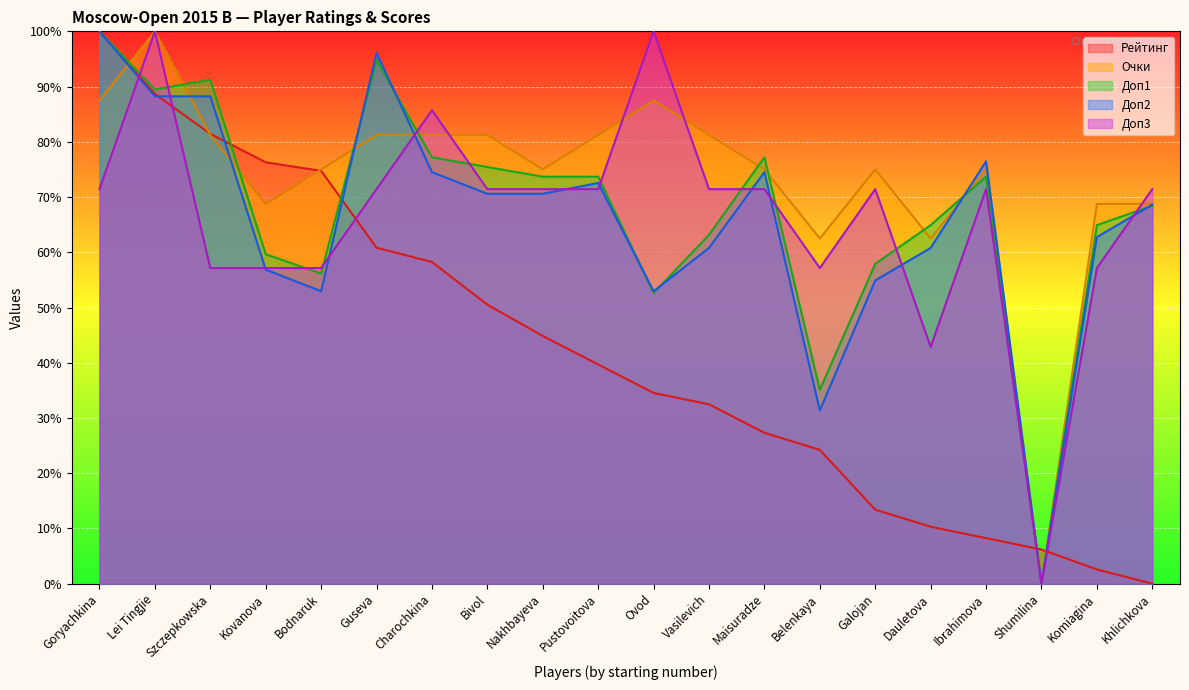

At which category does Очки reach its first local peak?

Lei Tingjie